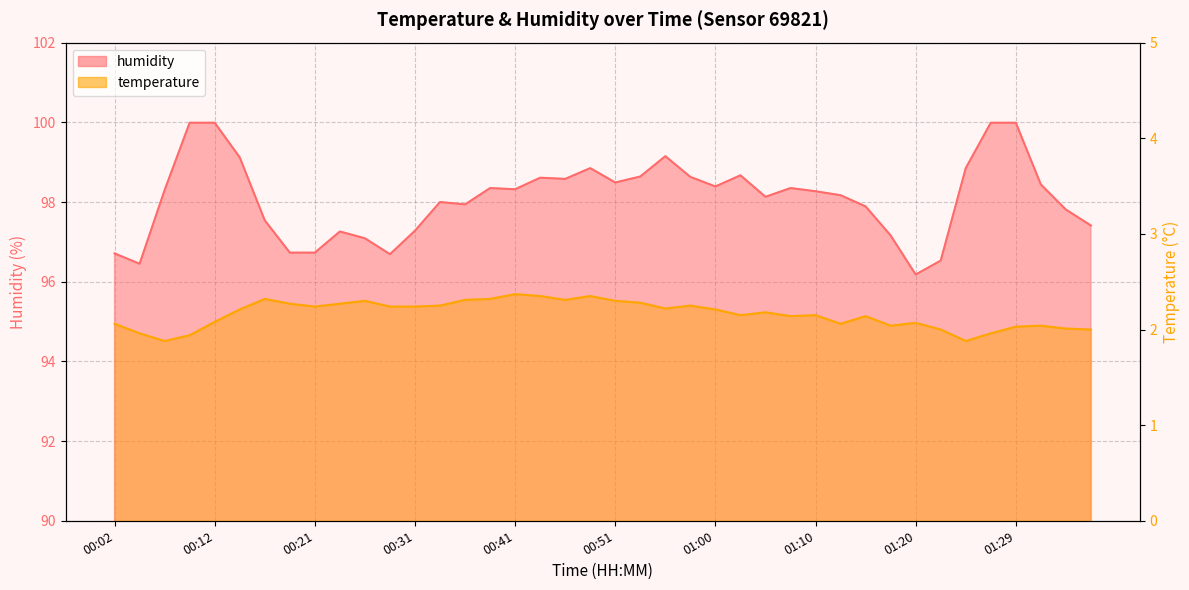

Does the chart display data point markers on the line(s)?

No